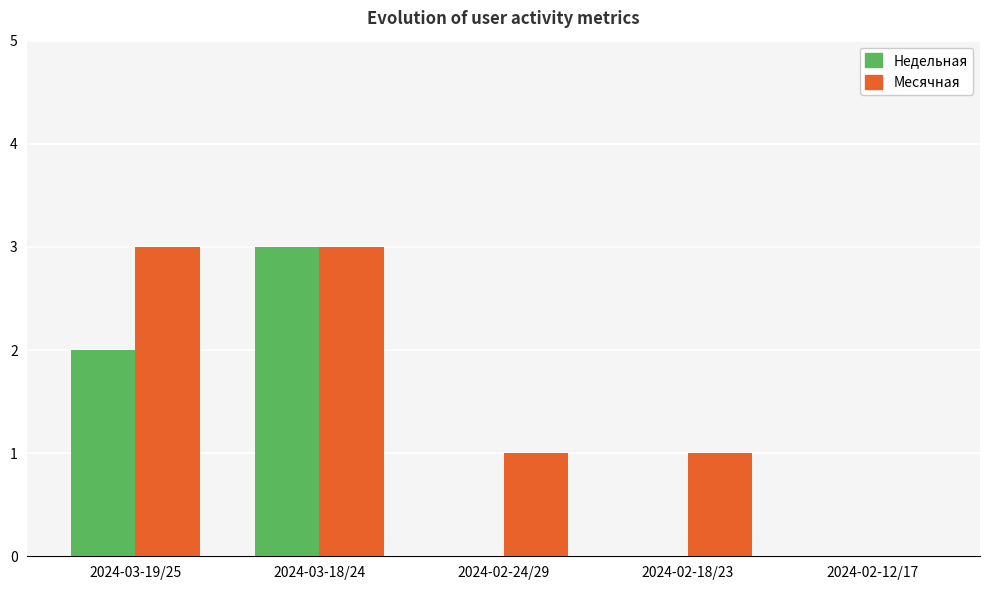

What is the sum of all Недельная values?

5